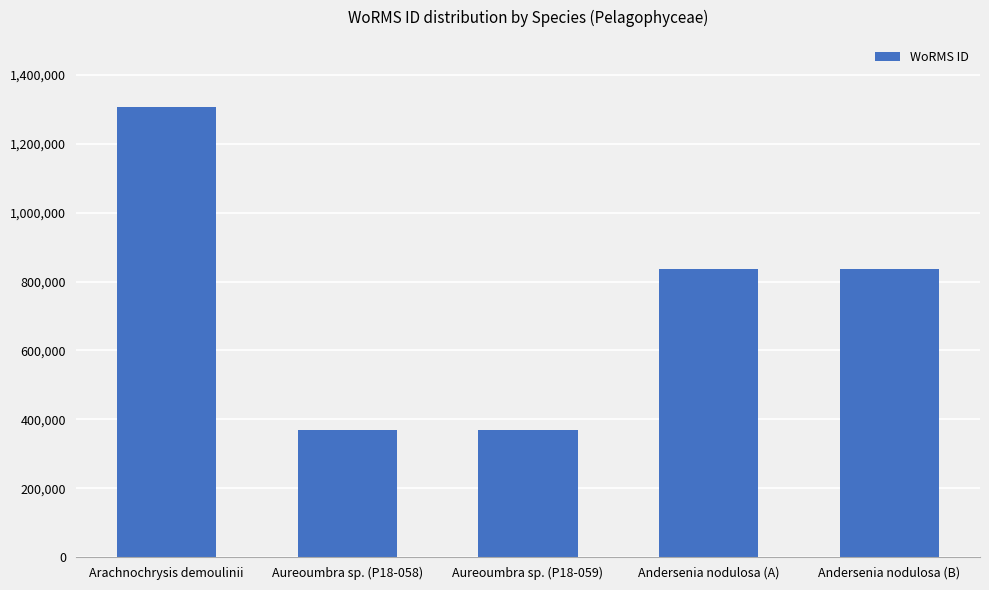

What is the greatest value displayed?

1306228